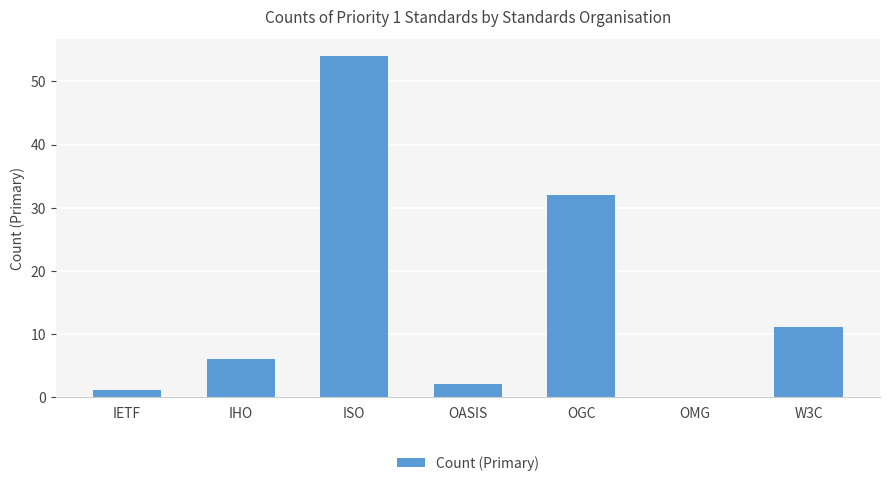

The value at OMG is 0. True or false?

True